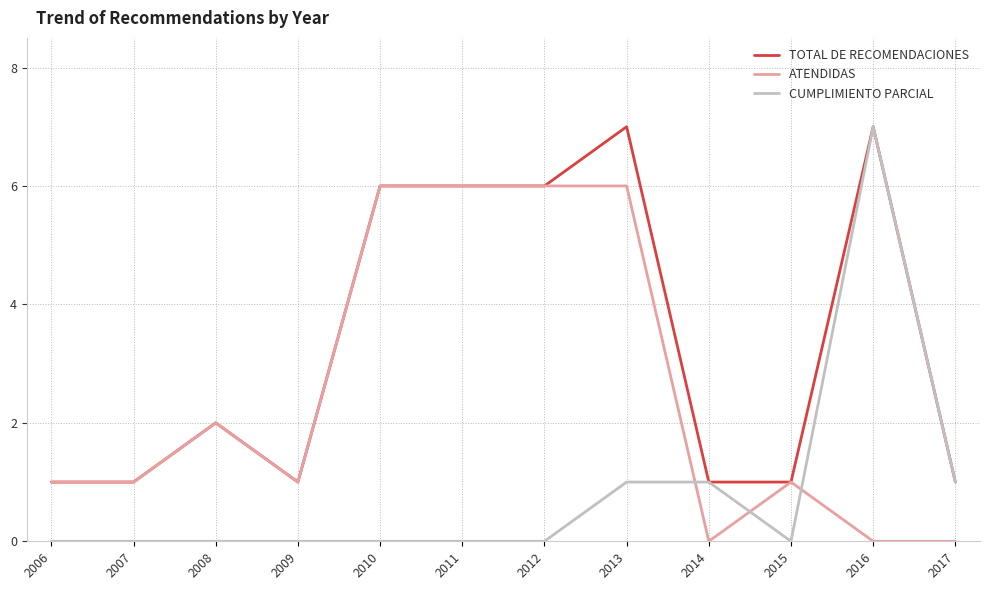

True or false: TOTAL DE RECOMENDACIONES has more than 0 points higher than both neighbors.

True